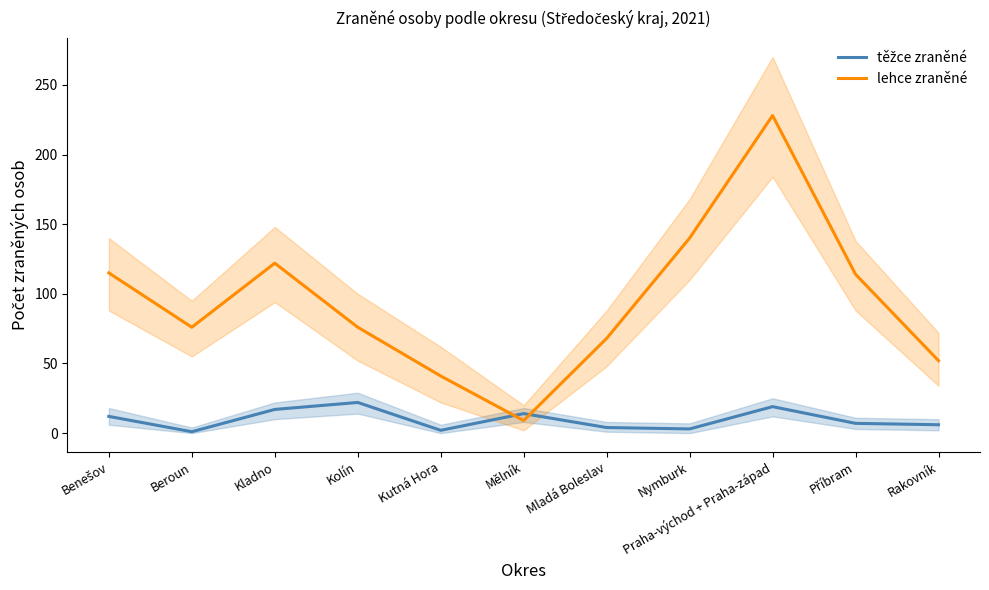

After their last crossing, which series has the higher values: těžce zraněné or lehce zraněné?

lehce zraněné